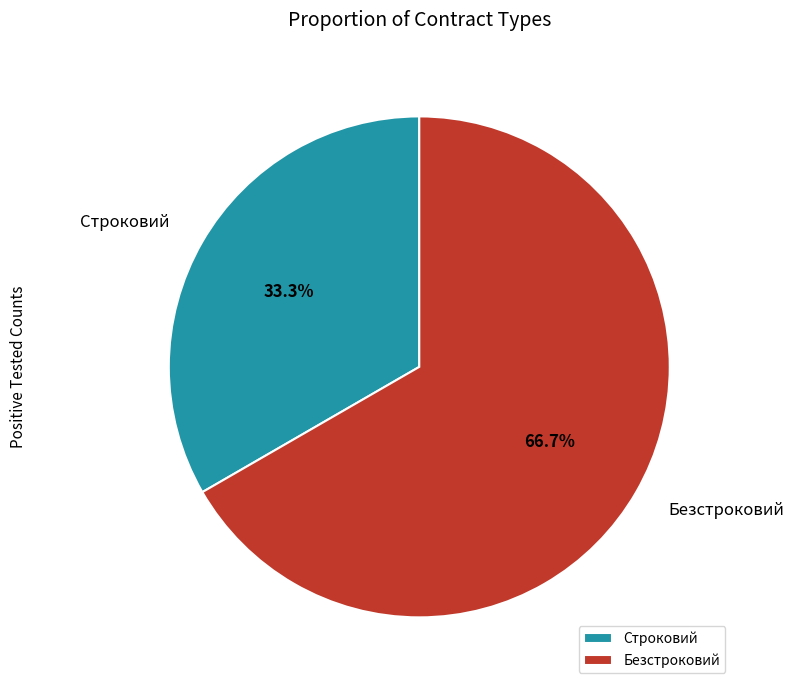

Which slice is the largest?

Безстроковий